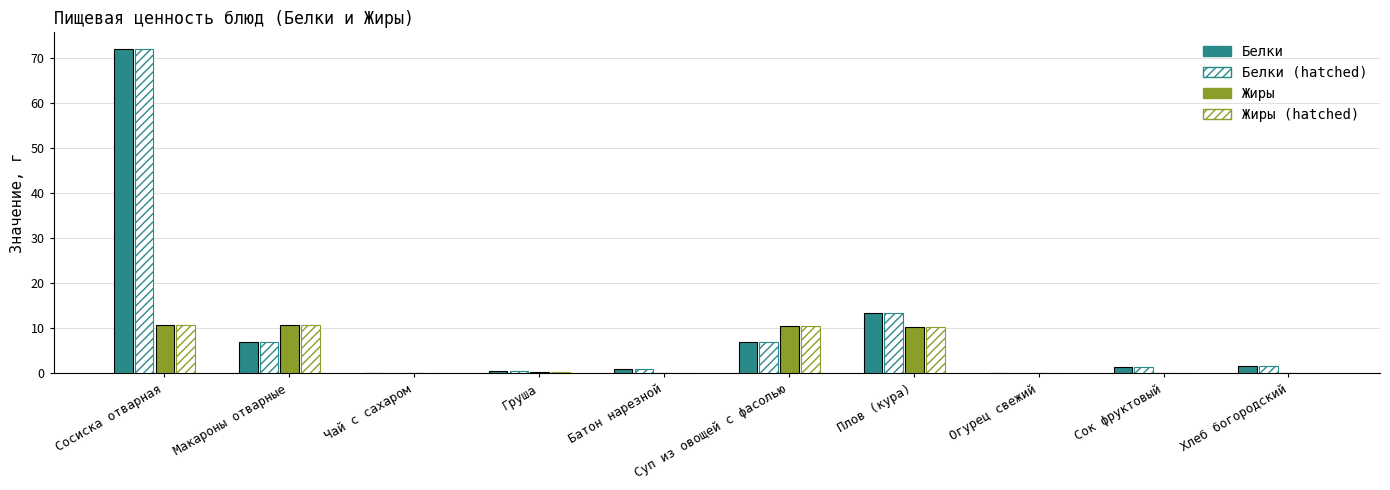

Reading right to left, list all the values displayed in this chart.

Белки: Хлеб богородский=1.6	Сок фруктовый=1.5	Огурец свежий=0.2	Плов (кура)=13.4	Суп из овощей с фасолью=6.9	Батон нарезной=1.0	Груша=0.5	Чай с сахаром=0.2	Макароны отварные=6.9	Сосиска отварная=72.0
Белки (hatched): Хлеб богородский=1.6	Сок фруктовый=1.5	Огурец свежий=0.2	Плов (кура)=13.4	Суп из овощей с фасолью=6.9	Батон нарезной=1.0	Груша=0.5	Чай с сахаром=0.2	Макароны отварные=6.9	Сосиска отварная=72.0
Жиры: Хлеб богородский=0.2	Сок фруктовый=0.2	Огурец свежий=0.0	Плов (кура)=10.2	Суп из овощей с фасолью=10.4	Батон нарезной=0.1	Груша=0.3	Чай с сахаром=0.1	Макароны отварные=10.8	Сосиска отварная=10.8
Жиры (hatched): Хлеб богородский=0.2	Сок фруктовый=0.2	Огурец свежий=0.0	Плов (кура)=10.2	Суп из овощей с фасолью=10.4	Батон нарезной=0.1	Груша=0.3	Чай с сахаром=0.1	Макароны отварные=10.8	Сосиска отварная=10.8